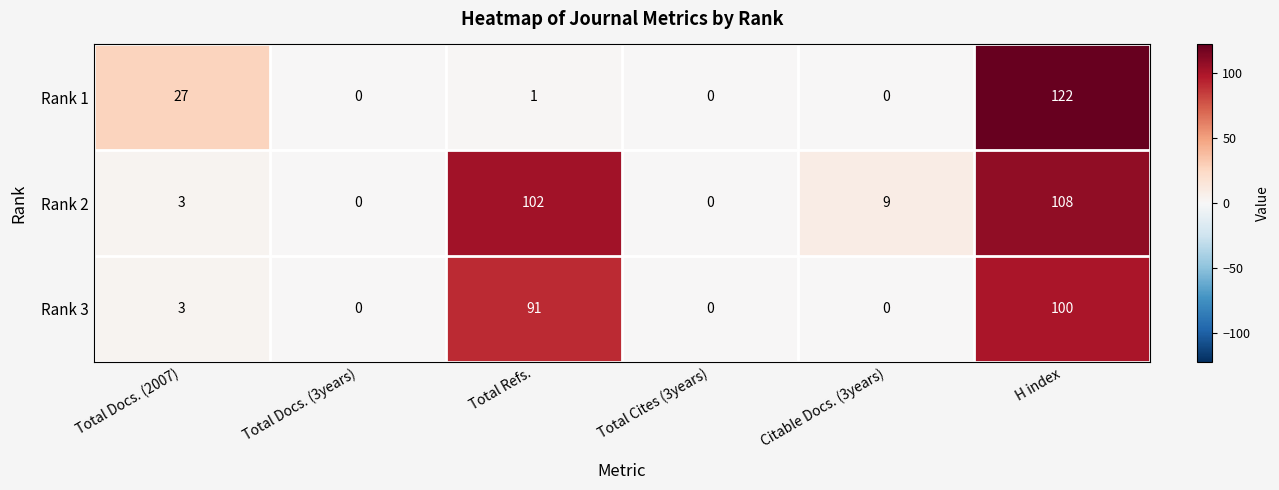

What is the maximum value shown in the chart?

122